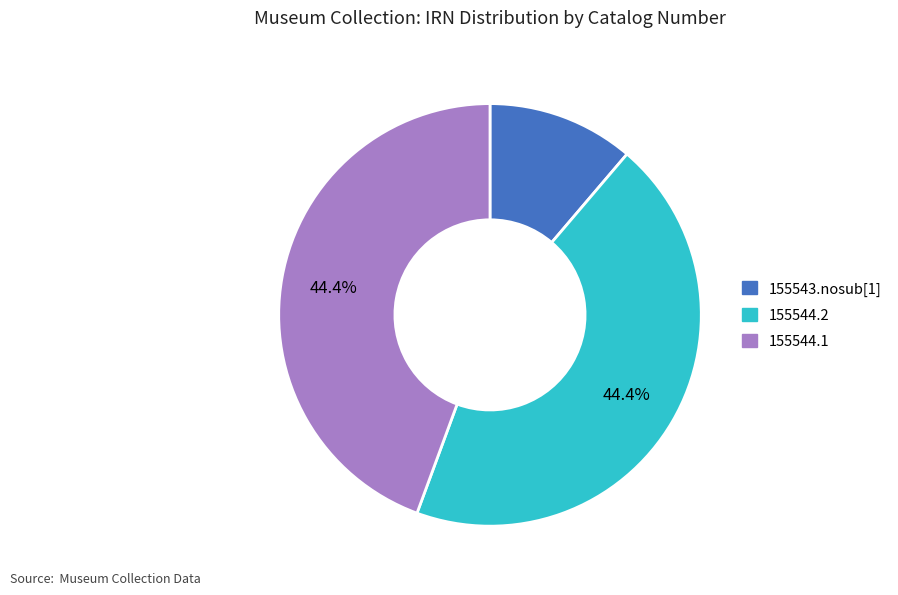

To the nearest percent, what percentage of the pie is 155544.2?

44%